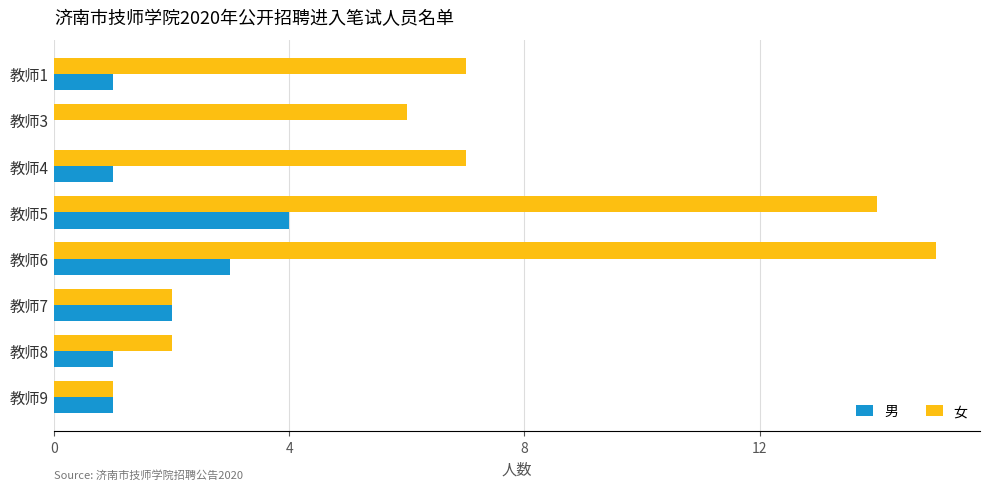

What is the total value across all series at 教师8?

3